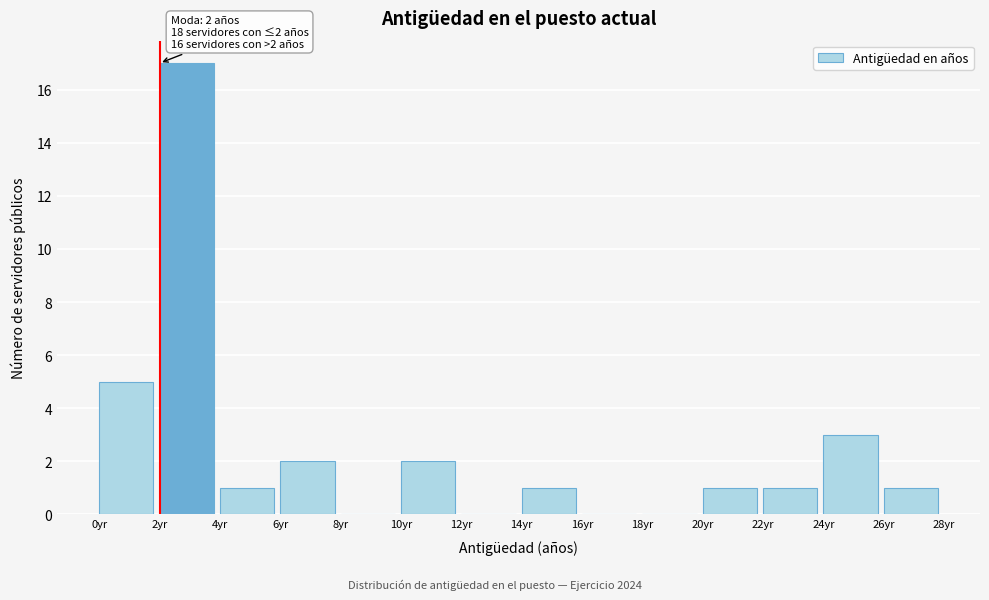

Over which range of the x-axis is the bar tallest?

2 to 4